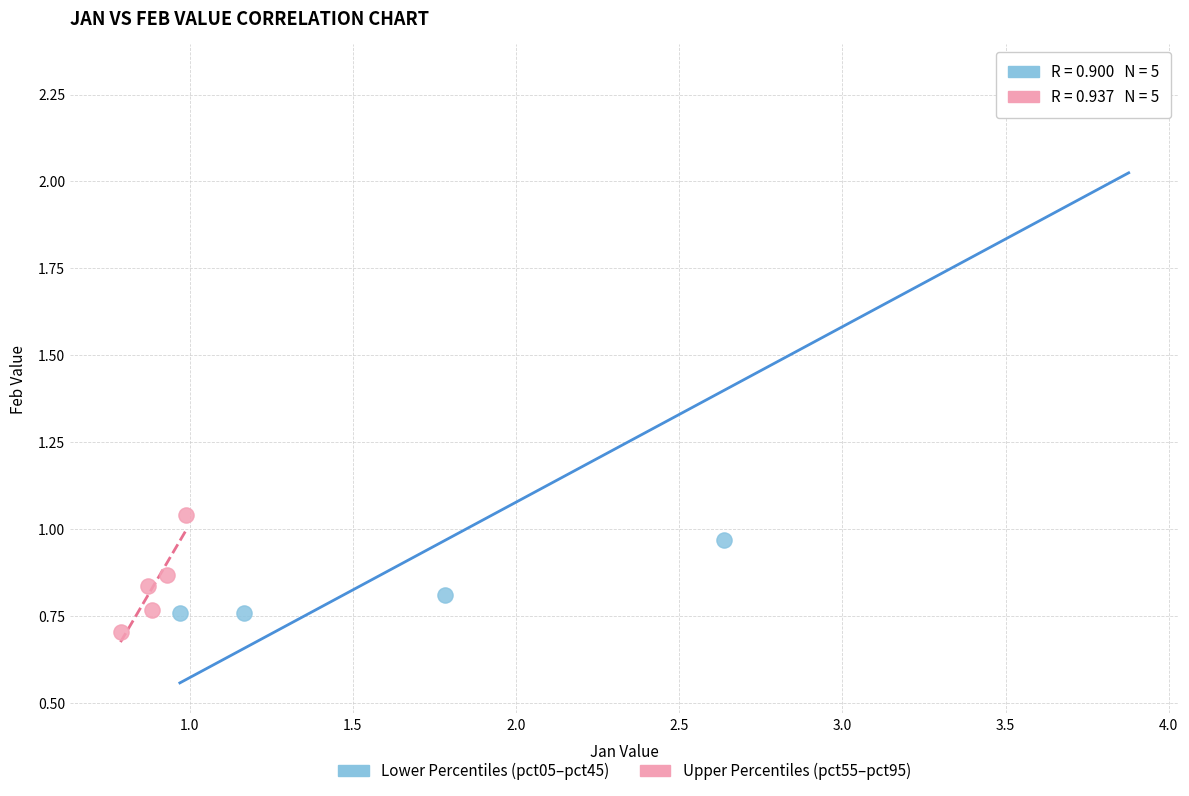

Which series contains the highest Y value?

Lower Percentiles (pct05–pct45)